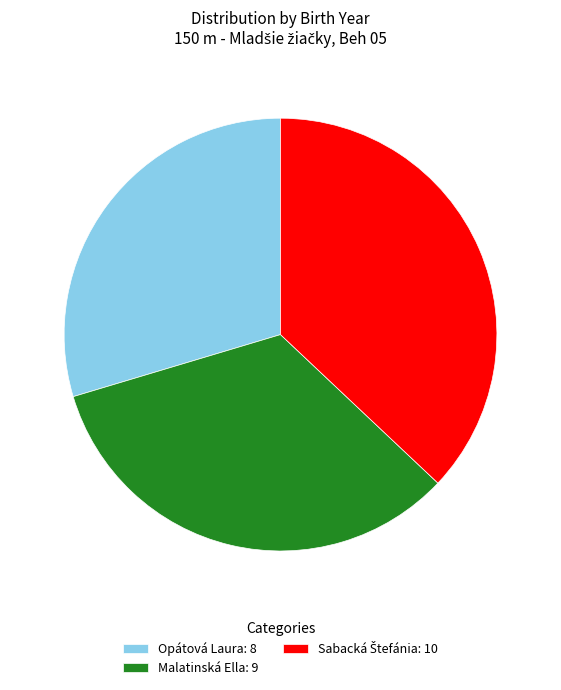

Between Malatinská Ella and Opátová Laura, which is larger?

Malatinská Ella